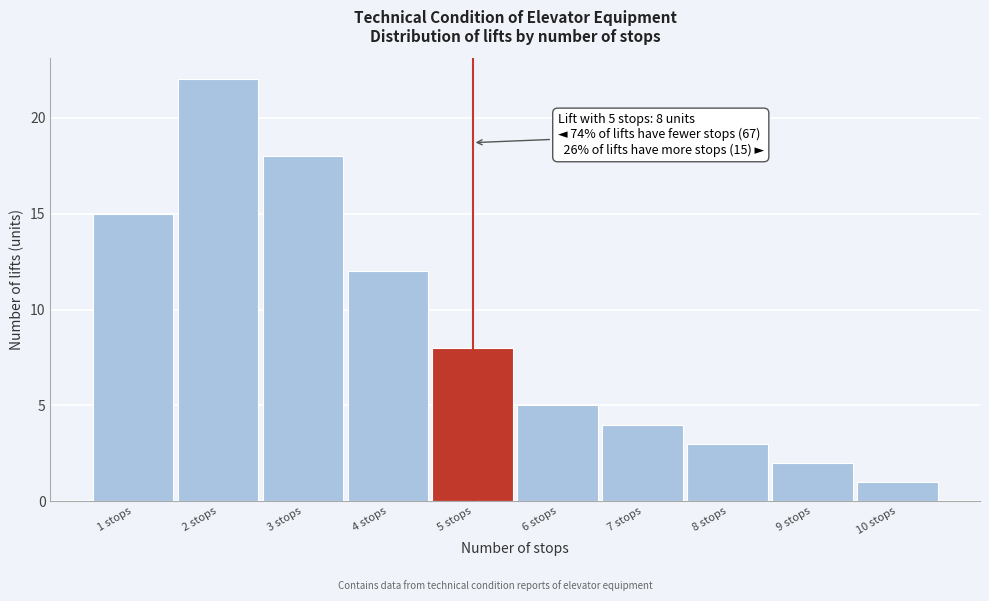

Reading left to right, extract all data points from this chart.

1 stops=15	2 stops=22	3 stops=18	4 stops=12	5 stops=8	6 stops=5	7 stops=4	8 stops=3	9 stops=2	10 stops=1